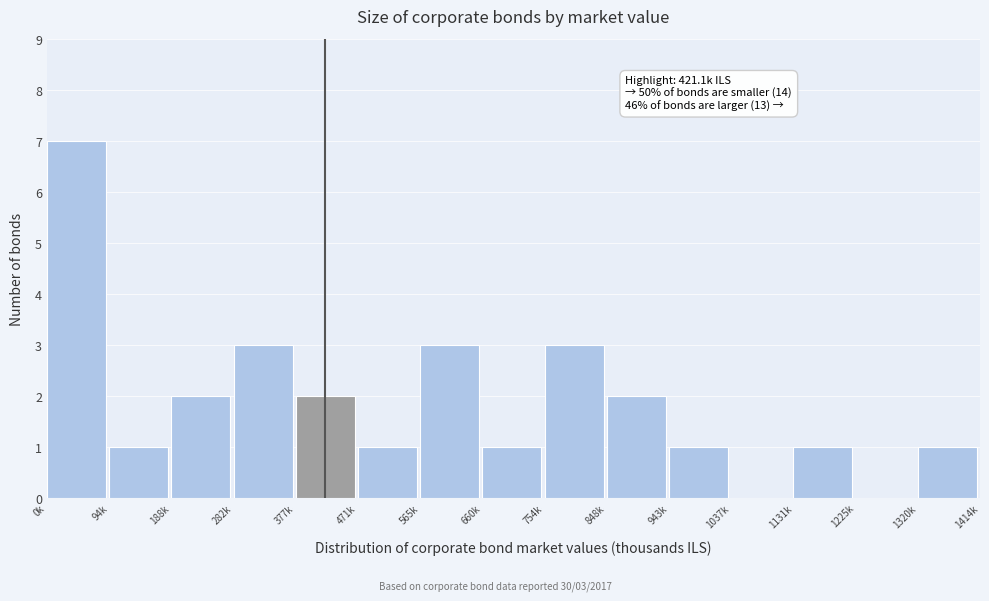

Reading left to right, transcribe all the data shown in this chart.

0k=7	94k=1	188k=2	282k=3	377k=2	471k=1	565k=3	660k=1	754k=3	848k=2	943k=1	1037k=0	1131k=1	1225k=0	1320k=1